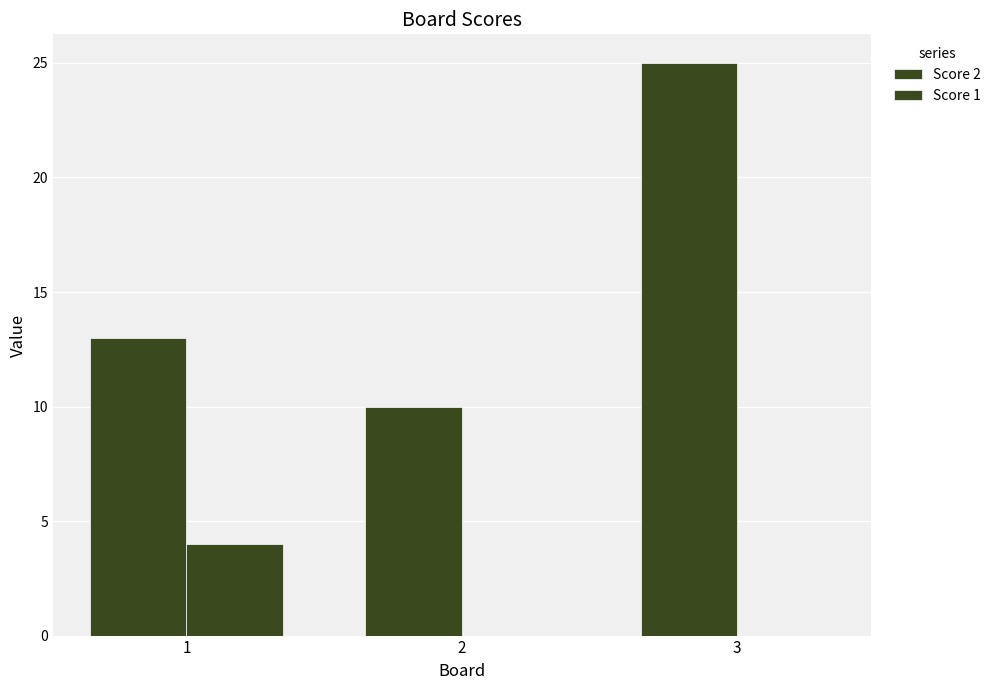

At which label does Score 2 reach its peak?

3